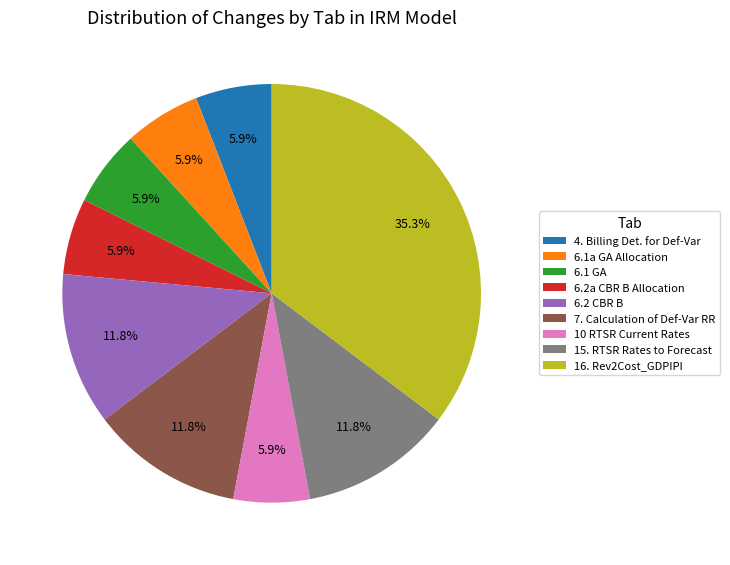

What percentage is the 7. Calculation of Def-Var RR slice, to the nearest percent?

12%